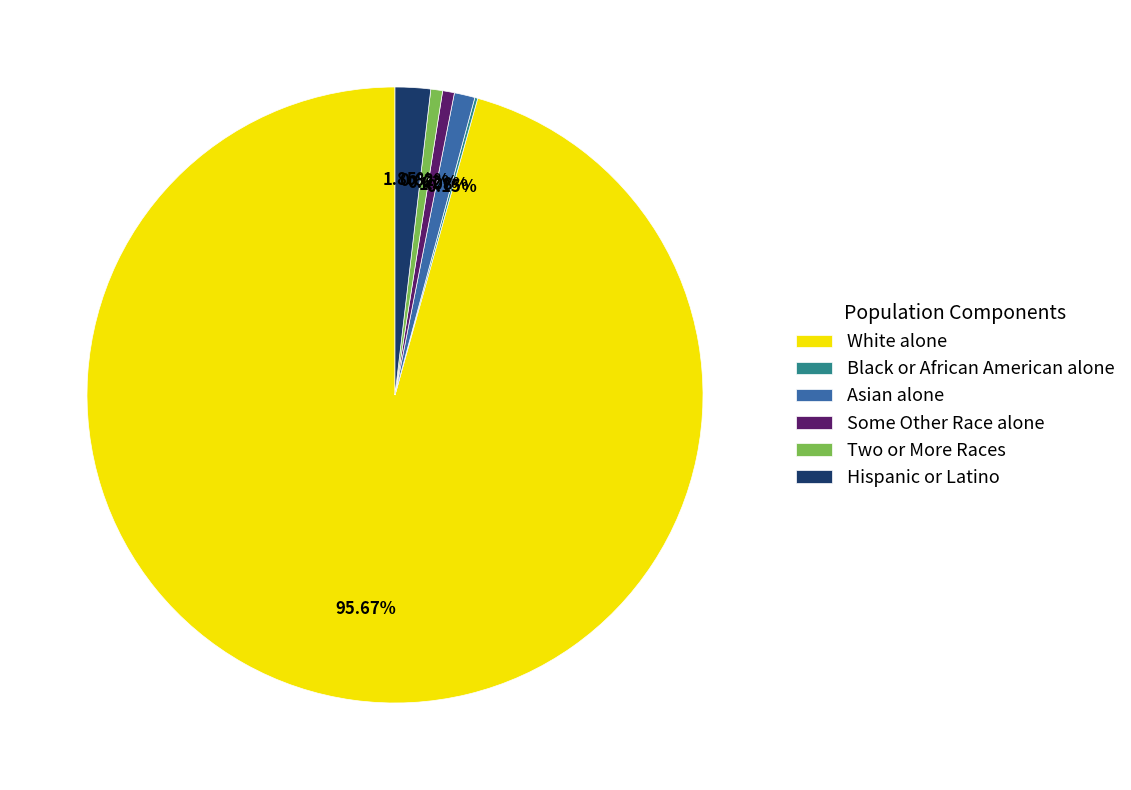

Which slice represents more than half of the pie?

White alone